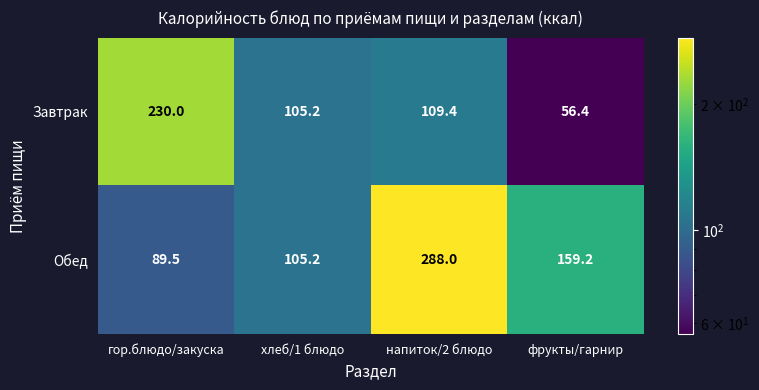

What is the sum of all Завтрак values?

501.0